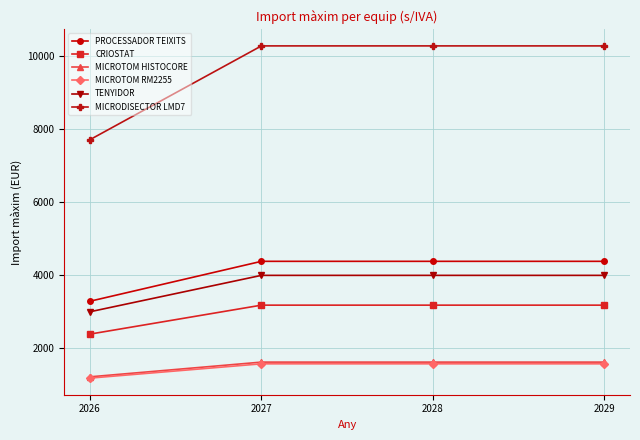

What is the sum of all MICROTOM HISTOCORE values?

6051.8